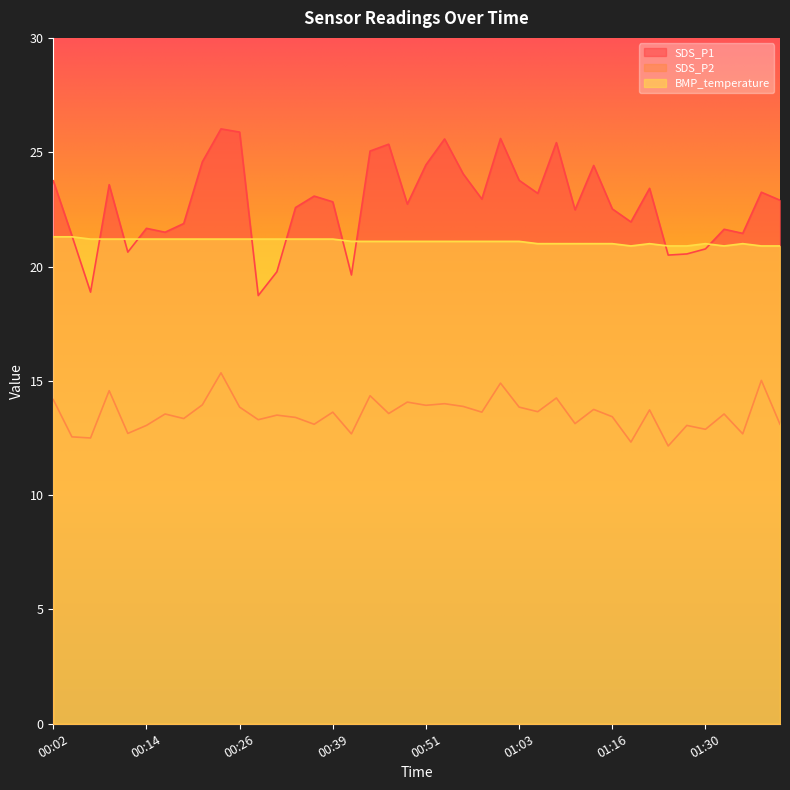

What is the label of the 33rd point from the left?

01:22